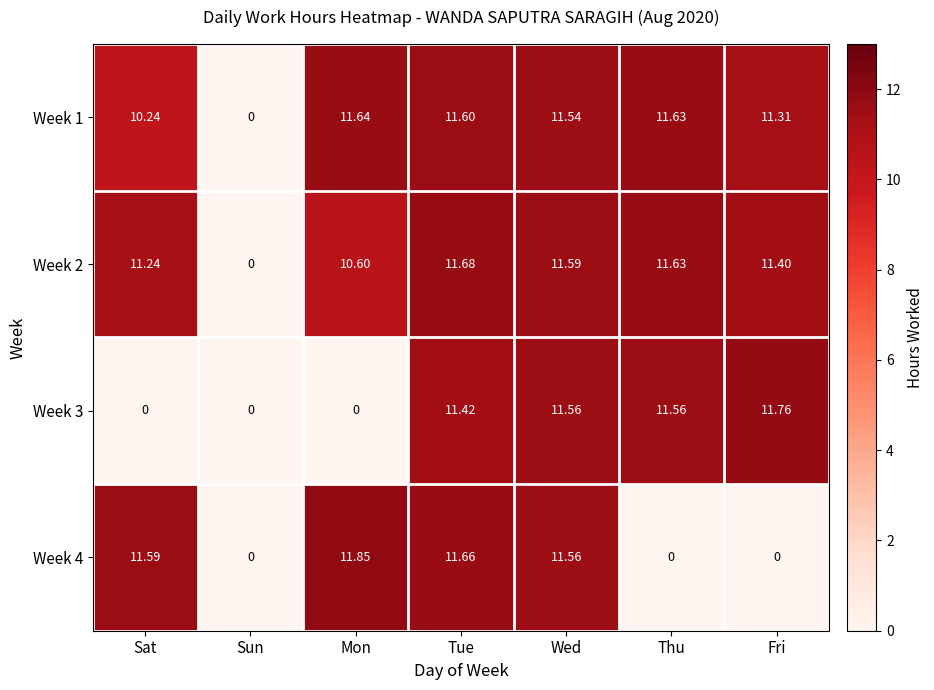

At which label is Week 1 closest to 5?

Sun